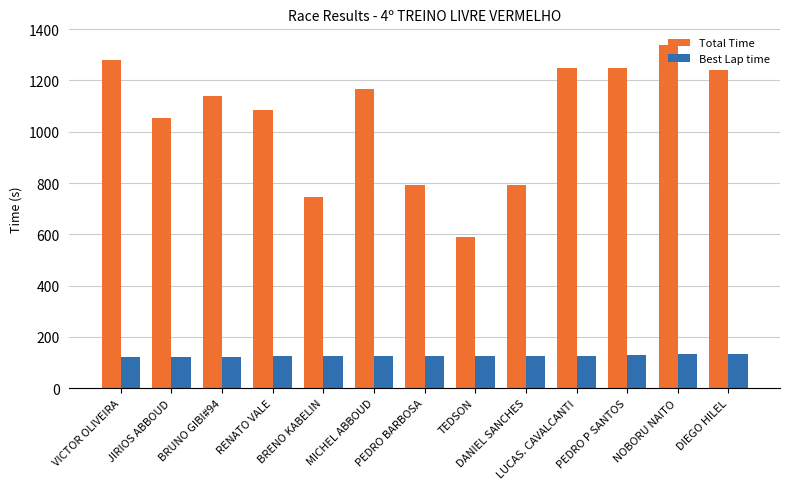

What is the smallest value displayed?

122.2